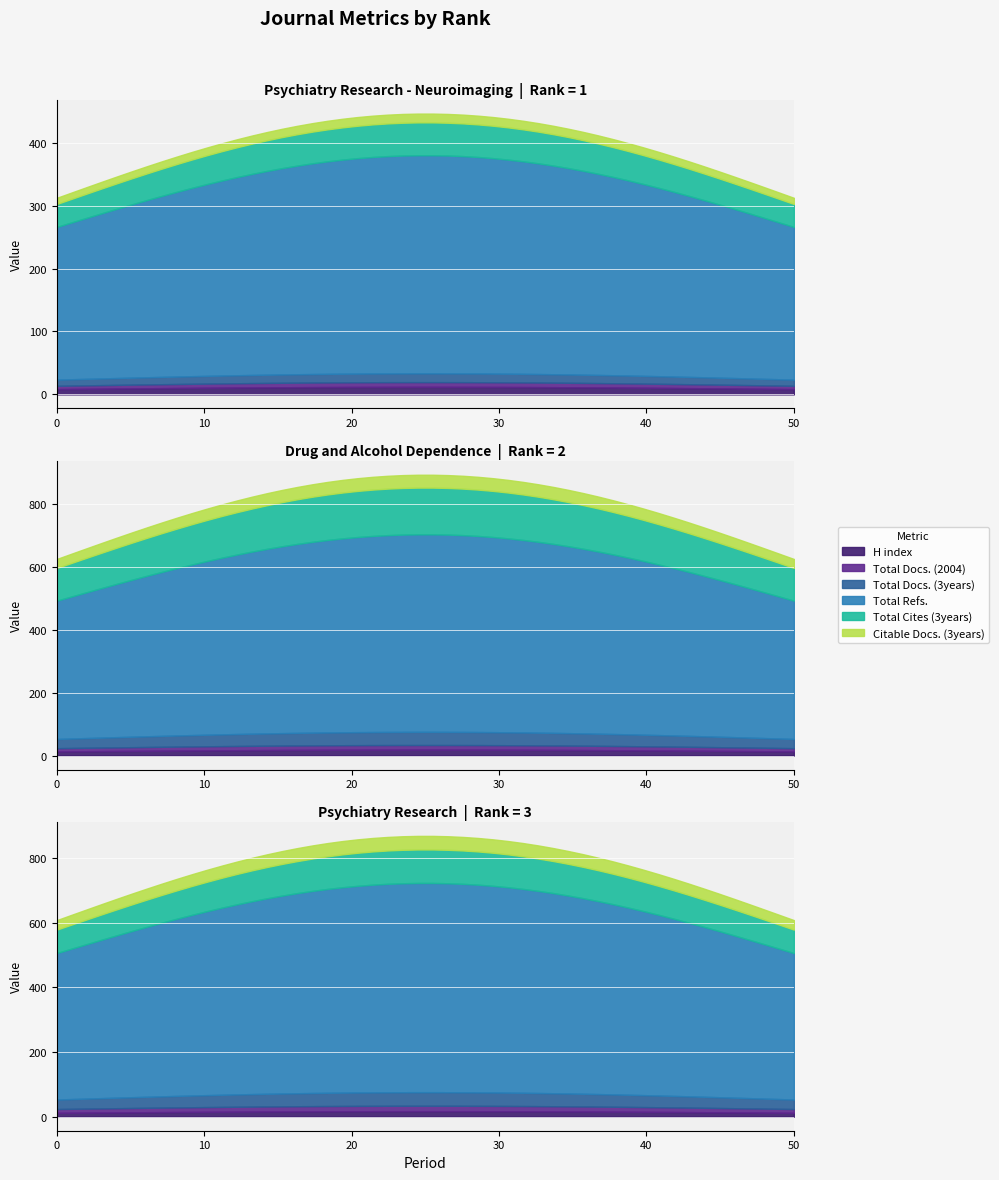

Is it true that Total Refs. equals 11234 at 3?

False